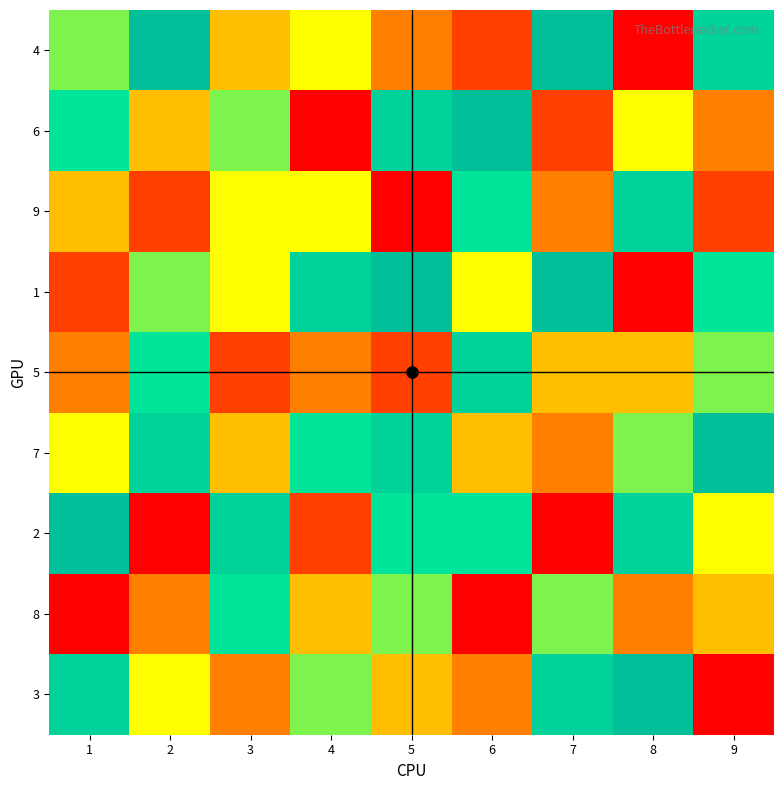

Reading left to right, transcribe all the data shown in this chart.

4: 1=6	2=9	3=4	4=5	5=3	6=2	7=9	8=1	9=8
6: 1=7	2=4	3=6	4=1	5=8	6=9	7=2	8=5	9=3
9: 1=4	2=2	3=5	4=5	5=1	6=7	7=3	8=8	9=2
1: 1=2	2=6	3=5	4=8	5=9	6=5	7=9	8=1	9=7
5: 1=3	2=7	3=2	4=3	5=2	6=8	7=4	8=4	9=6
7: 1=5	2=8	3=4	4=7	5=8	6=4	7=3	8=6	9=9
2: 1=9	2=1	3=8	4=2	5=7	6=7	7=1	8=8	9=5
8: 1=1	2=3	3=7	4=4	5=6	6=1	7=6	8=3	9=4
3: 1=8	2=5	3=3	4=6	5=4	6=3	7=8	8=9	9=1